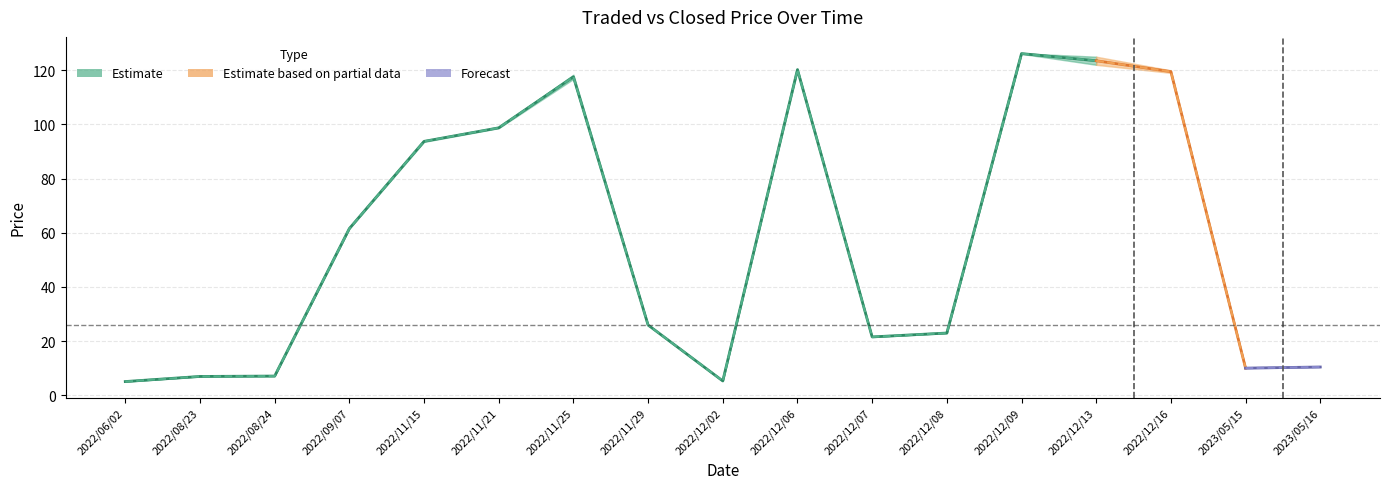

What is the average value of the Traded series?

57.2